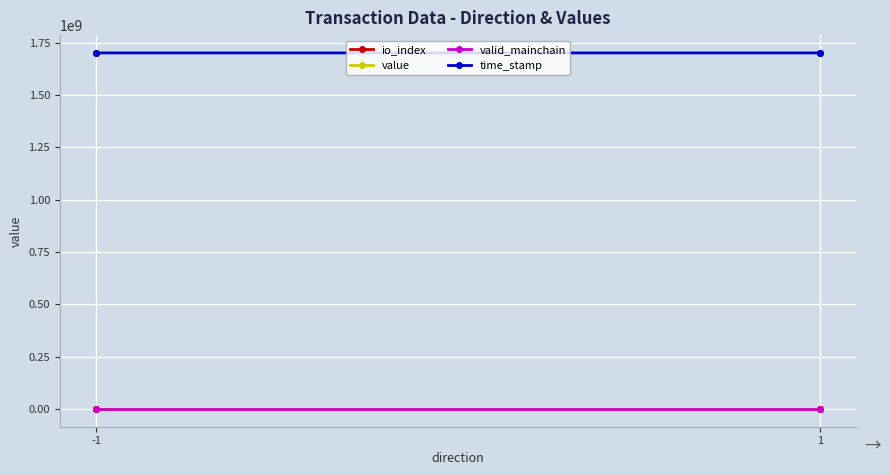

What is the average value of the valid_mainchain series?

1.0